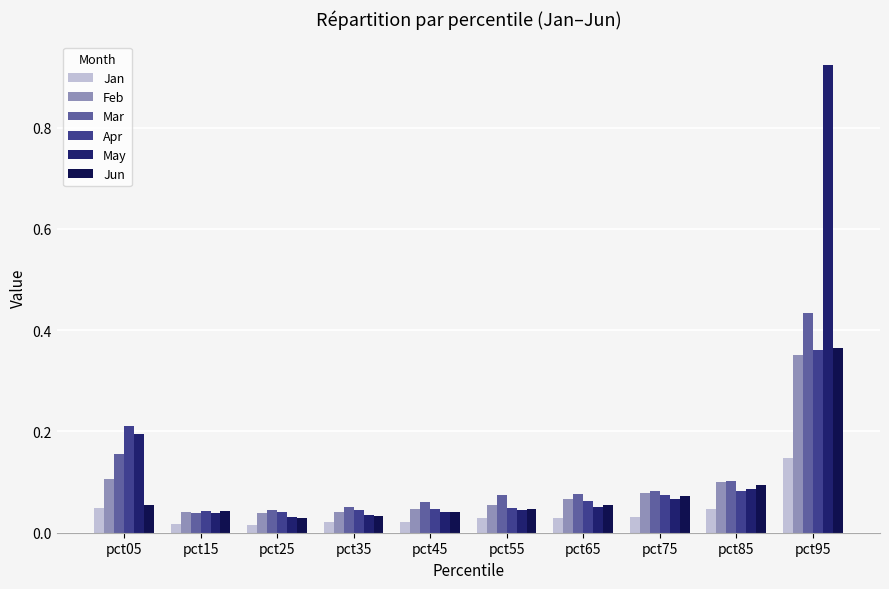

Reading left to right, transcribe all the data shown in this chart.

Jan: pct05=0.0	pct15=0.0	pct25=0.0	pct35=0.0	pct45=0.0	pct55=0.0	pct65=0.0	pct75=0.0	pct85=0.0	pct95=0.1
Feb: pct05=0.1	pct15=0.0	pct25=0.0	pct35=0.0	pct45=0.0	pct55=0.1	pct65=0.1	pct75=0.1	pct85=0.1	pct95=0.4
Mar: pct05=0.2	pct15=0.0	pct25=0.0	pct35=0.0	pct45=0.1	pct55=0.1	pct65=0.1	pct75=0.1	pct85=0.1	pct95=0.4
Apr: pct05=0.2	pct15=0.0	pct25=0.0	pct35=0.0	pct45=0.0	pct55=0.0	pct65=0.1	pct75=0.1	pct85=0.1	pct95=0.4
May: pct05=0.2	pct15=0.0	pct25=0.0	pct35=0.0	pct45=0.0	pct55=0.0	pct65=0.1	pct75=0.1	pct85=0.1	pct95=0.9
Jun: pct05=0.1	pct15=0.0	pct25=0.0	pct35=0.0	pct45=0.0	pct55=0.0	pct65=0.1	pct75=0.1	pct85=0.1	pct95=0.4